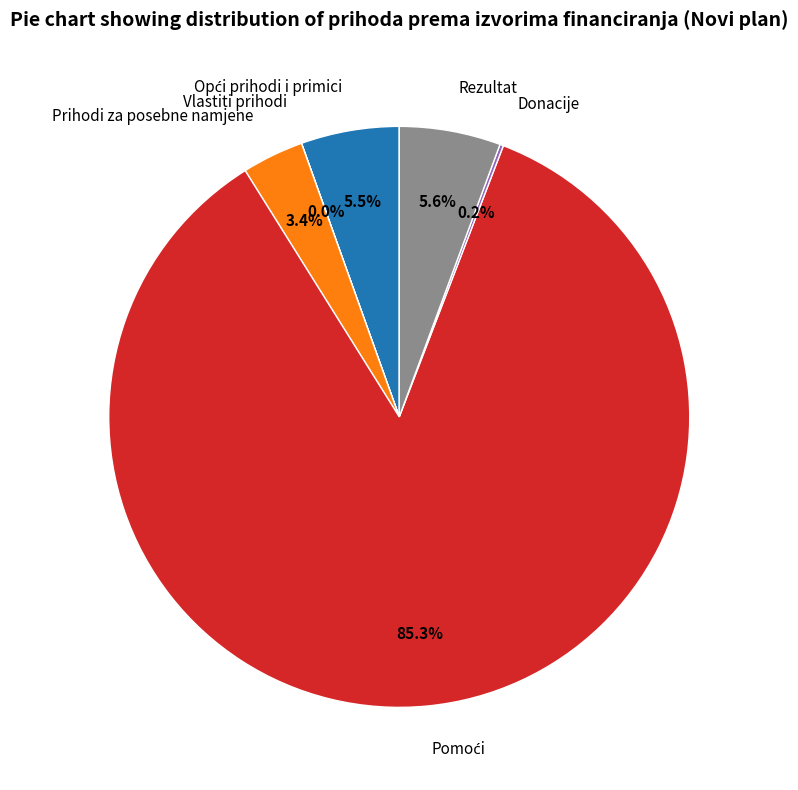

Is there a majority slice in this chart?

Yes